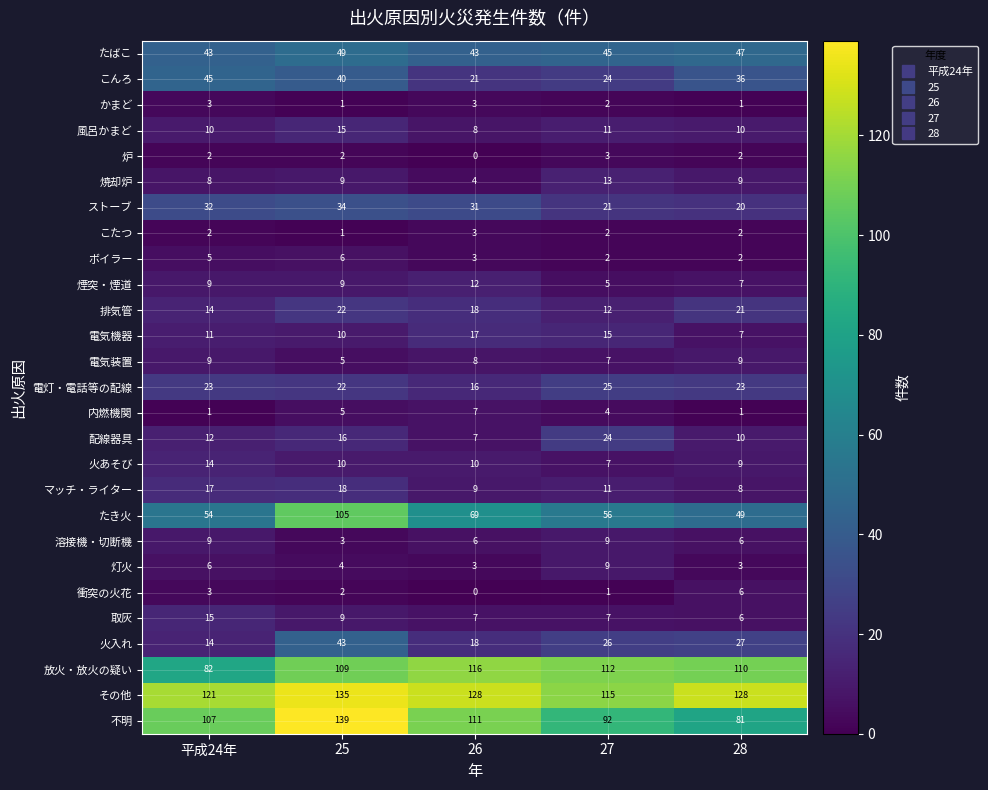

How many たばこ values are between 43 and 47?

4